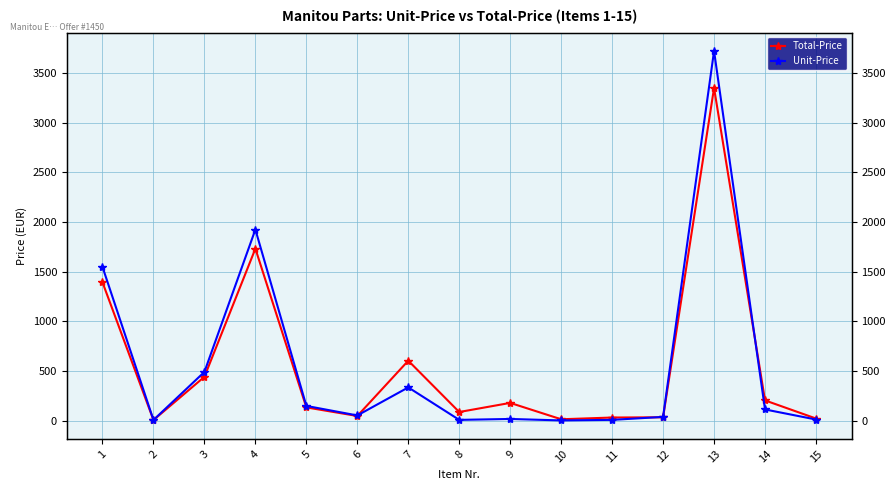

At which label is Unit-Price closest to 1862?

4